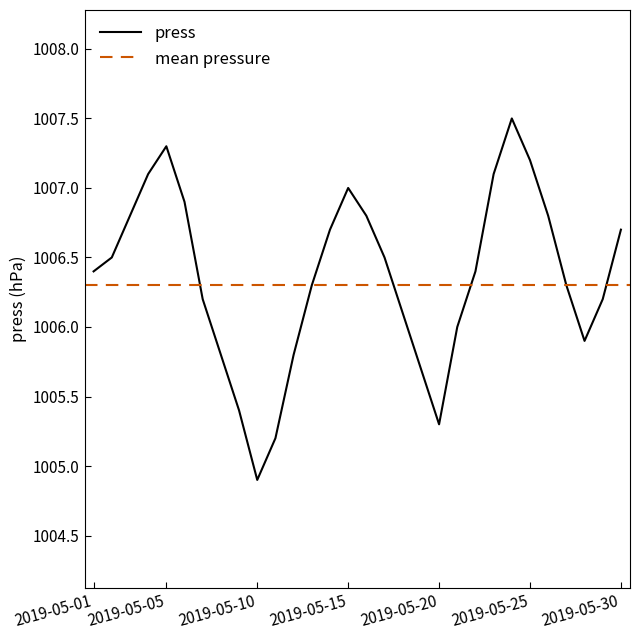

What is the ratio of the value at 25 to the value at 29?

1.0